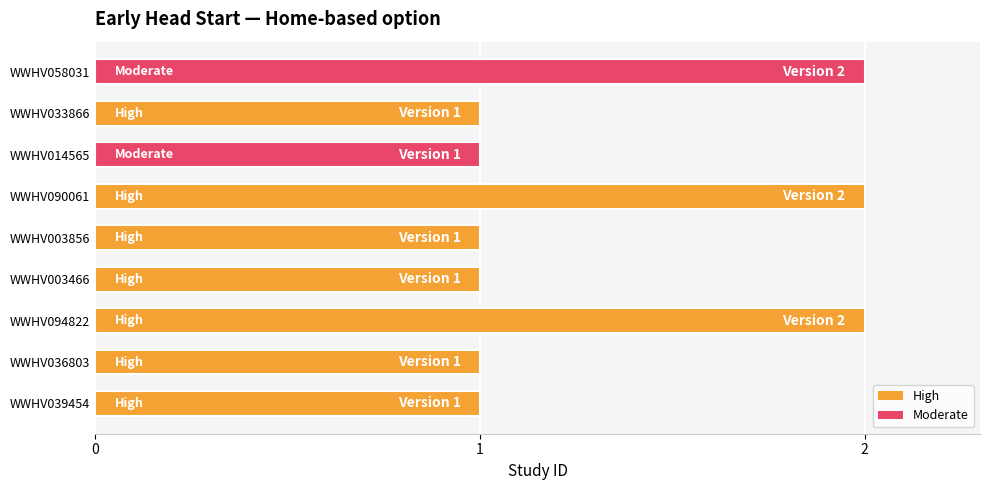

What is the sum of all values?

12